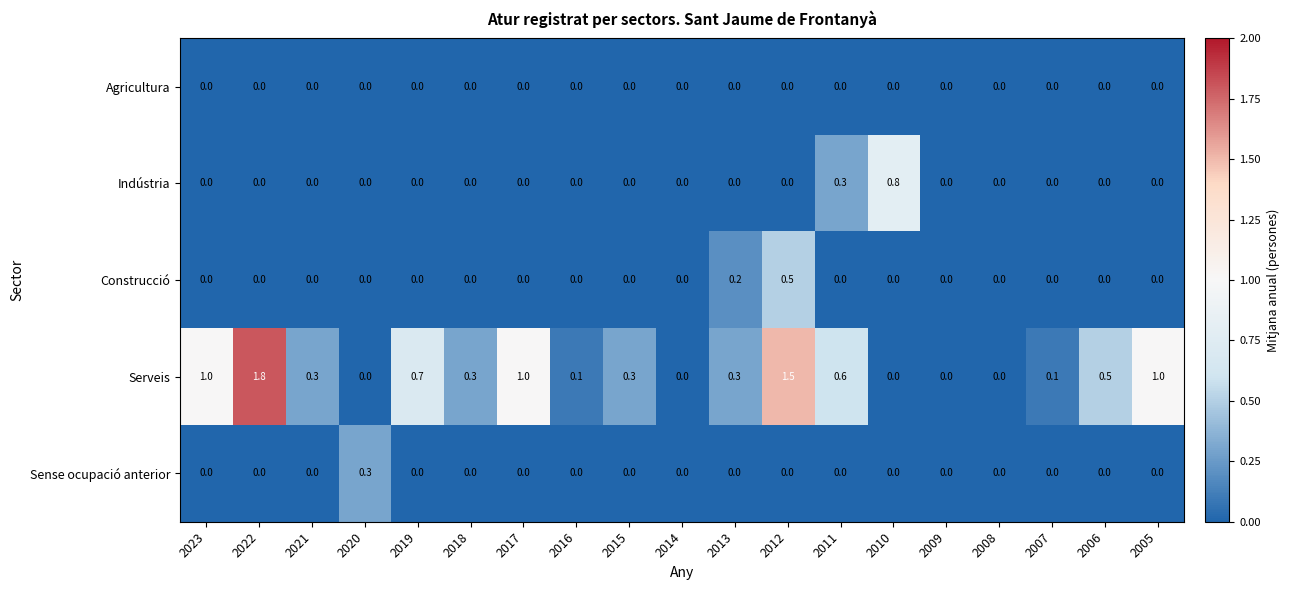

Which series has the largest total across all categories?

Serveis